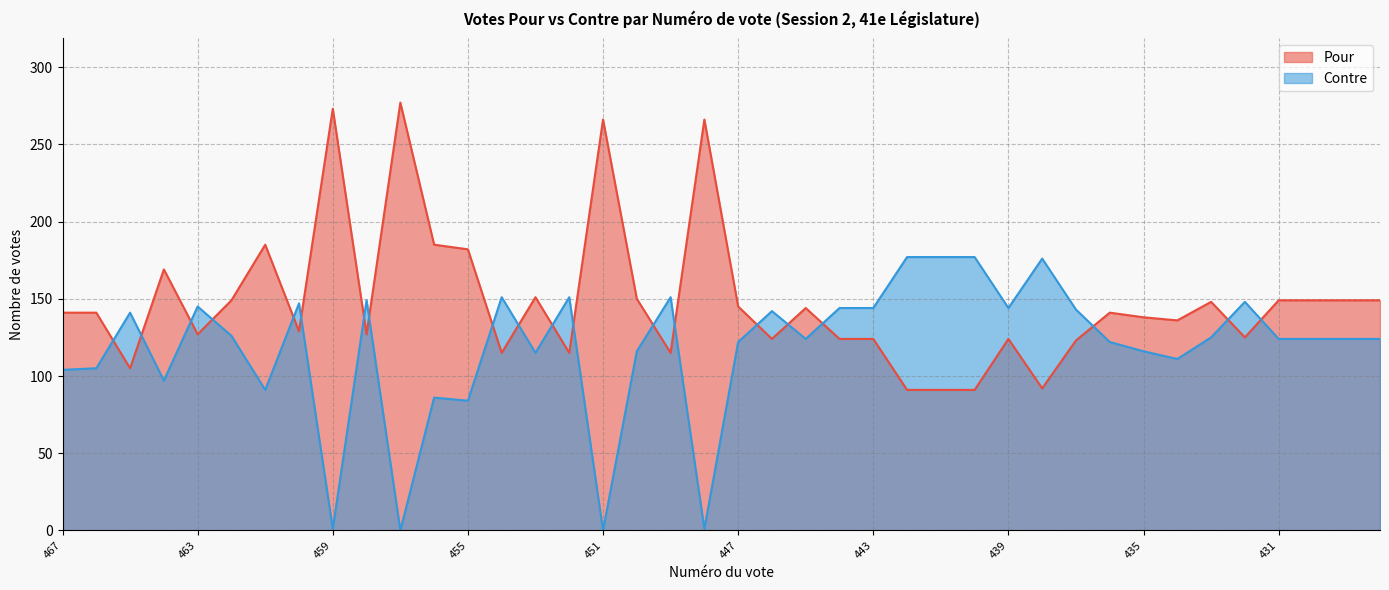

What is the value of the Pour point at the 26th from the left?

91